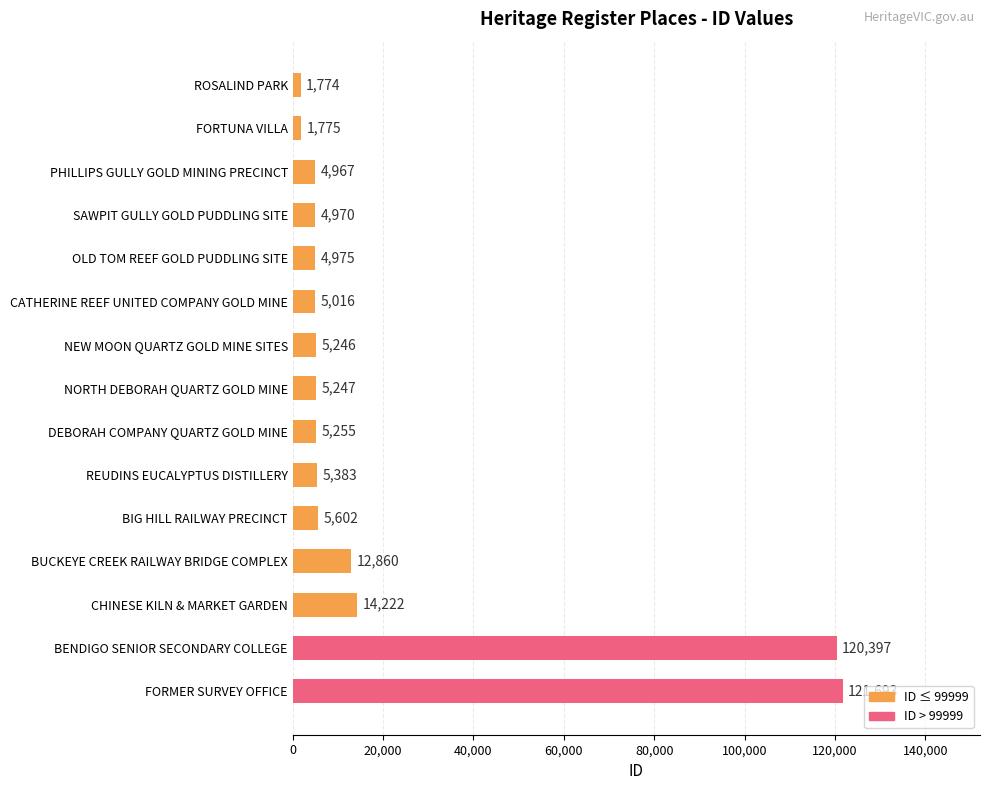

Rank the categories by value from lowest to highest.

ROSALIND PARK, FORTUNA VILLA, PHILLIPS GULLY GOLD MINING PRECINCT, SAWPIT GULLY GOLD PUDDLING SITE, OLD TOM REEF GOLD PUDDLING SITE, CATHERINE REEF UNITED COMPANY GOLD MINE, NEW MOON QUARTZ GOLD MINE SITES, NORTH DEBORAH QUARTZ GOLD MINE, DEBORAH COMPANY QUARTZ GOLD MINE, REUDINS EUCALYPTUS DISTILLERY, BIG HILL RAILWAY PRECINCT, BUCKEYE CREEK RAILWAY BRIDGE COMPLEX, CHINESE KILN & MARKET GARDEN, BENDIGO SENIOR SECONDARY COLLEGE, FORMER SURVEY OFFICE